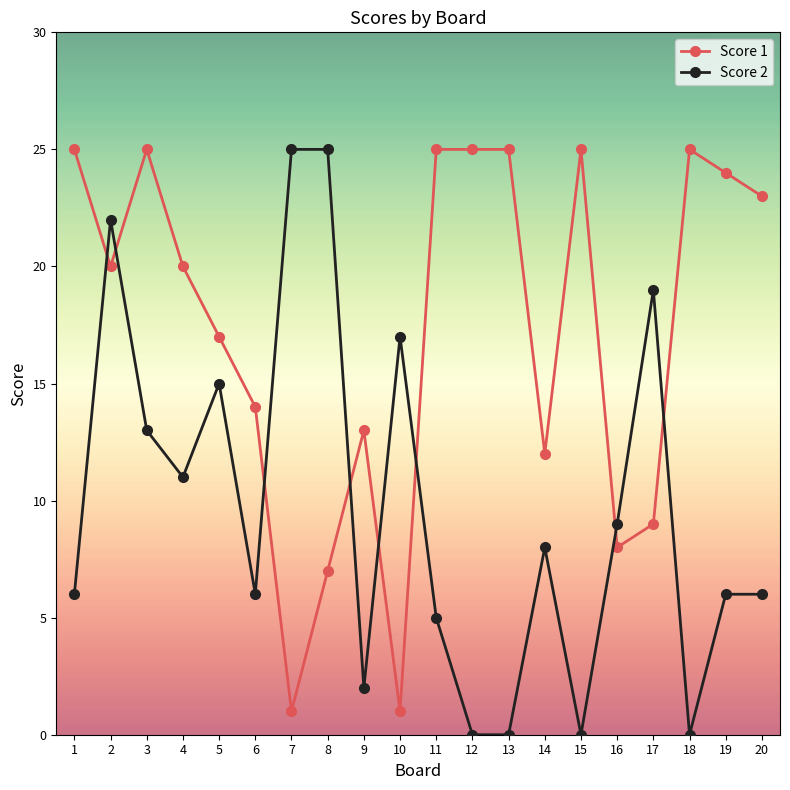

Where is Score 1 nearest to the value 13?

9